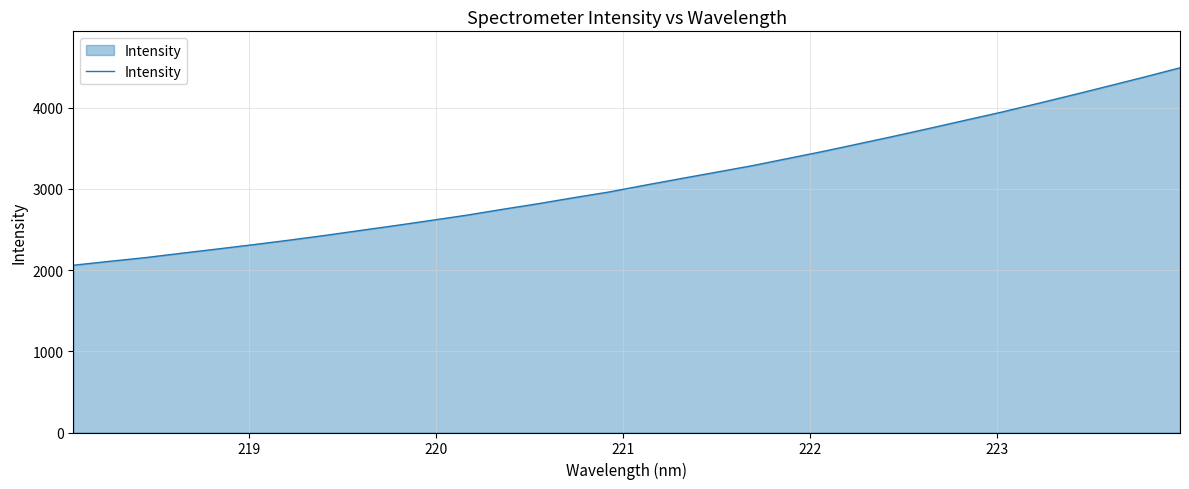

How many categories are shown in the chart?

32